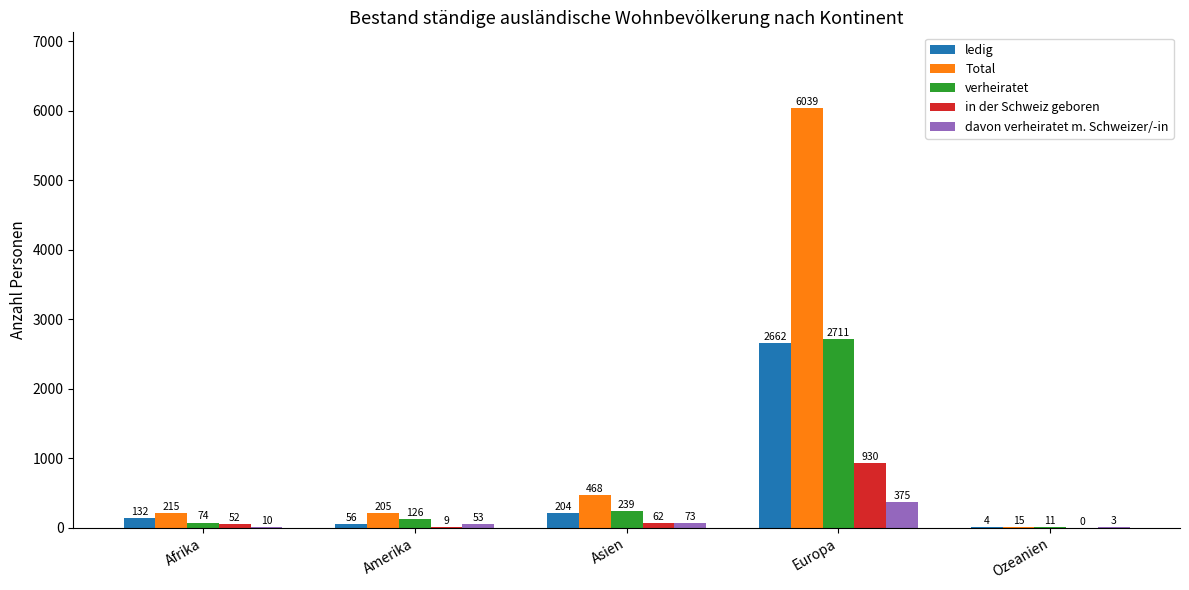

Reading left to right, list all the values displayed in this chart.

ledig: 132	56	204	2662	4
Total: 215	205	468	6039	15
verheiratet: 74	126	239	2711	11
in der Schweiz geboren: 52	9	62	930	0
davon verheiratet m. Schweizer/-in: 10	53	73	375	3